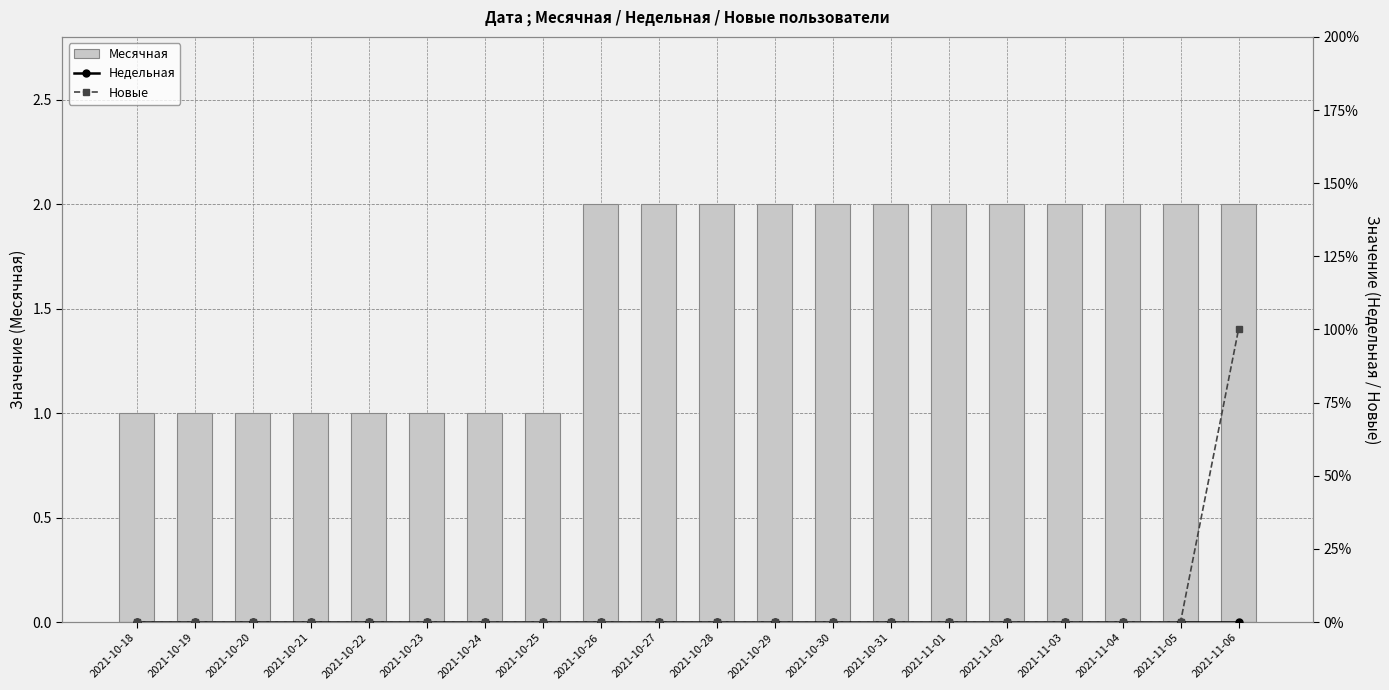

What is the difference between the highest and lowest values at 2021-10-25?

1